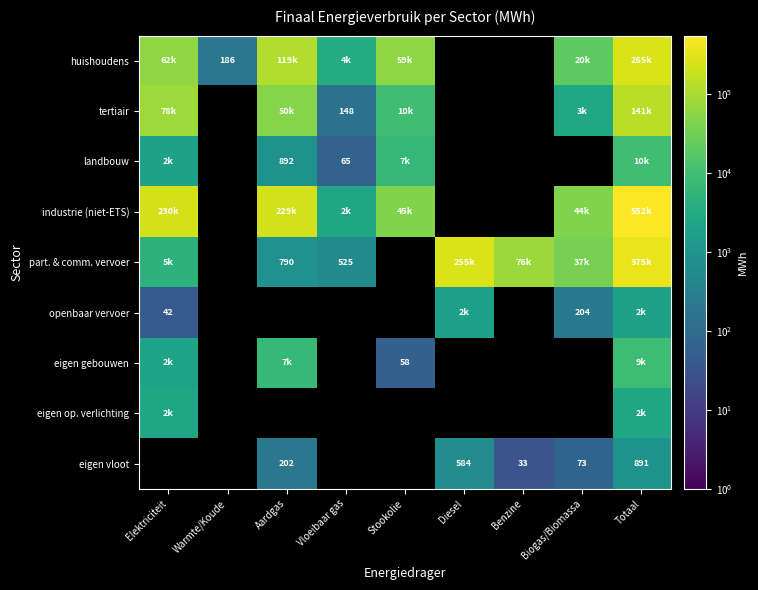

What is the maximum value for eigen gebouwen?

9185.8